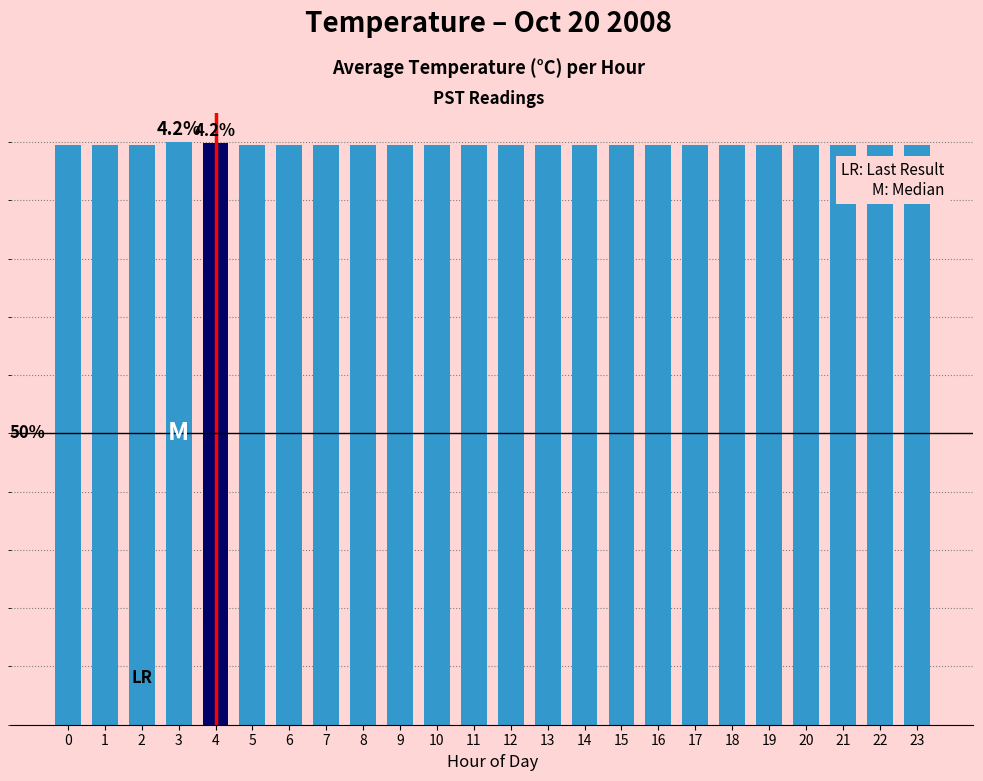

At which category does the chart reach its peak across all series?

3